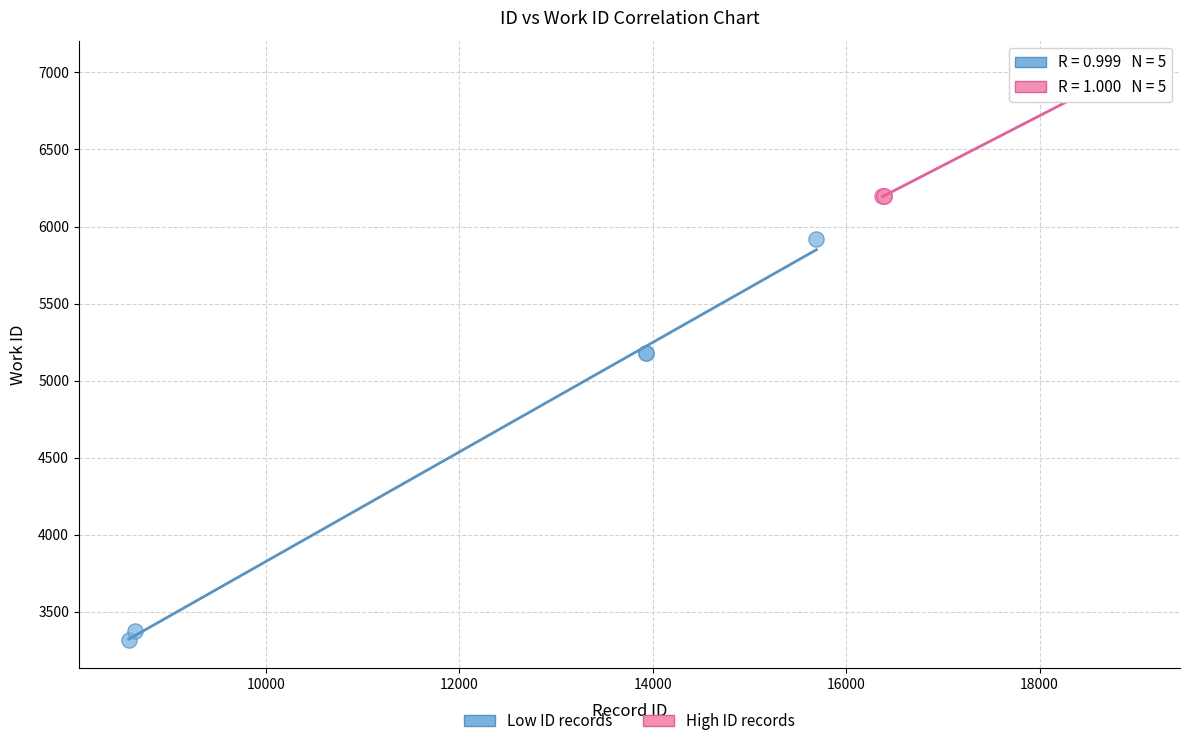

Which series contains the highest Y value?

High ID records